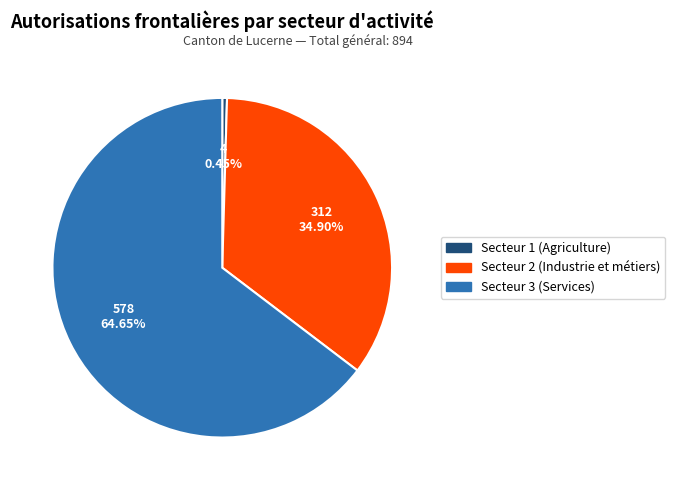

To the nearest percent, what is the difference between the largest and smallest slice percentages?

64%